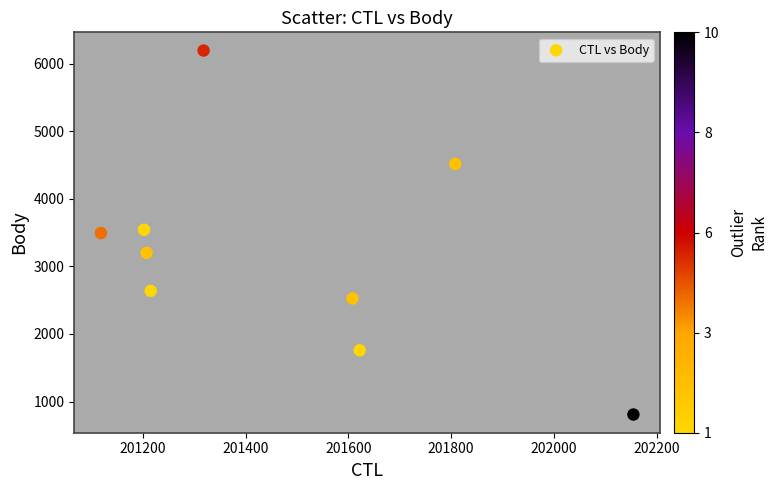

What is the average X value?

201473